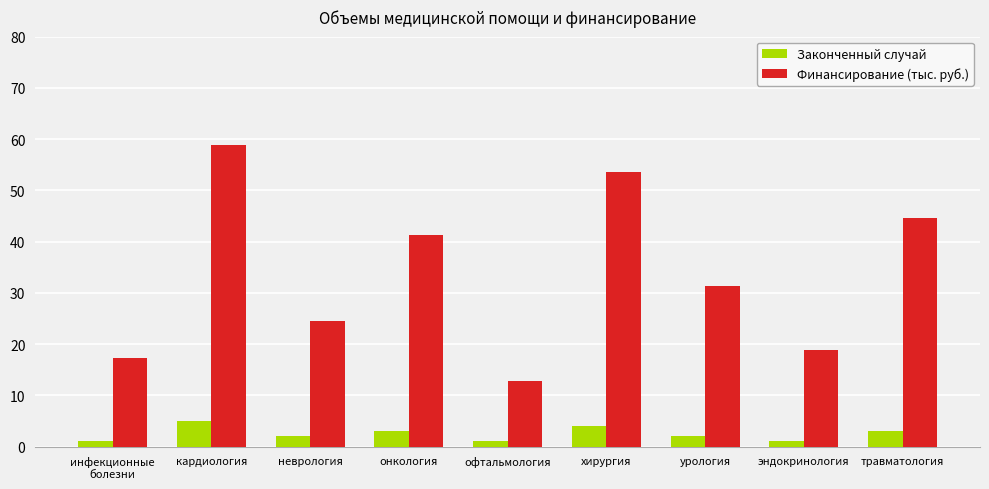

What is the sum of the Финансирование (тыс. руб.) values at травматология and неврология?

69.2